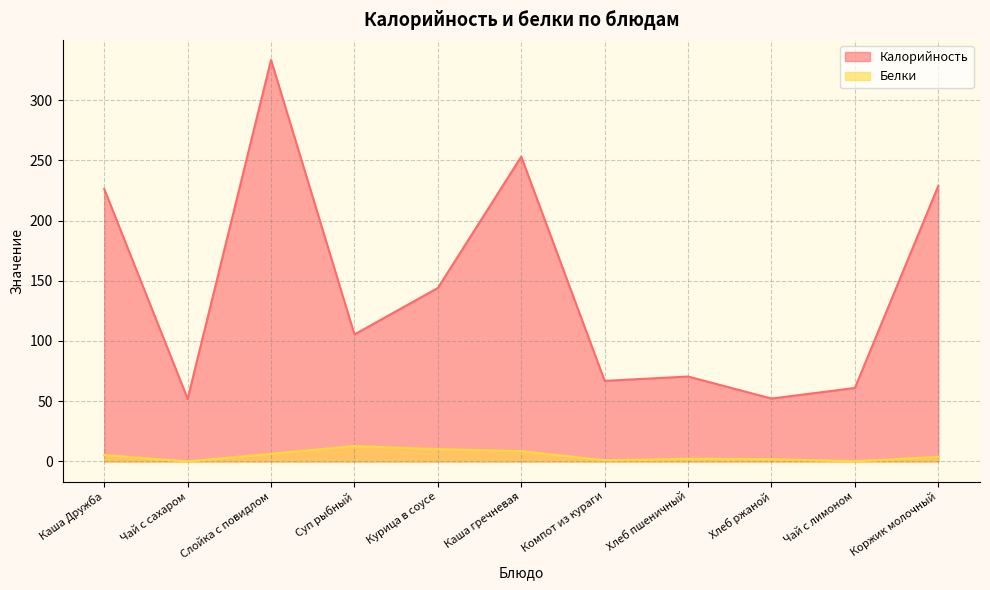

What is the label of the 9th point from the right?

Слойка с повидлом